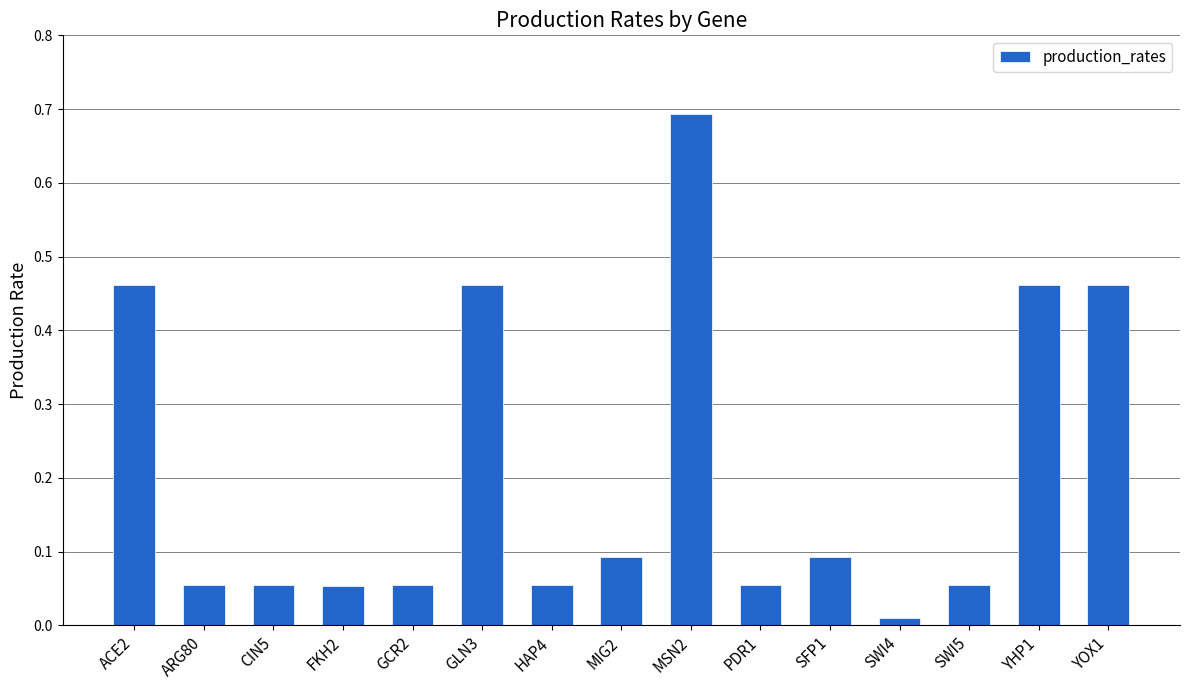

How many data points does each series have?

15